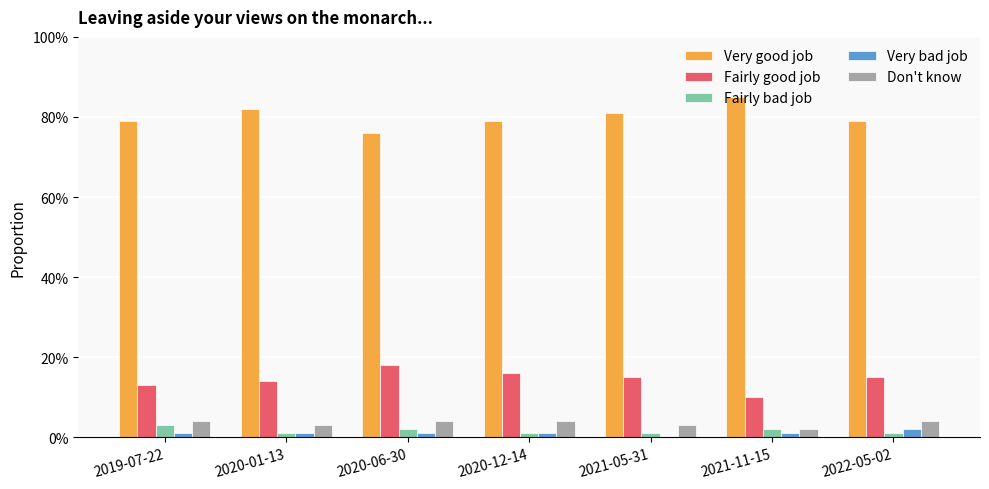

What are all the series names shown in the legend?

Very good job, Fairly good job, Fairly bad job, Very bad job, Don't know